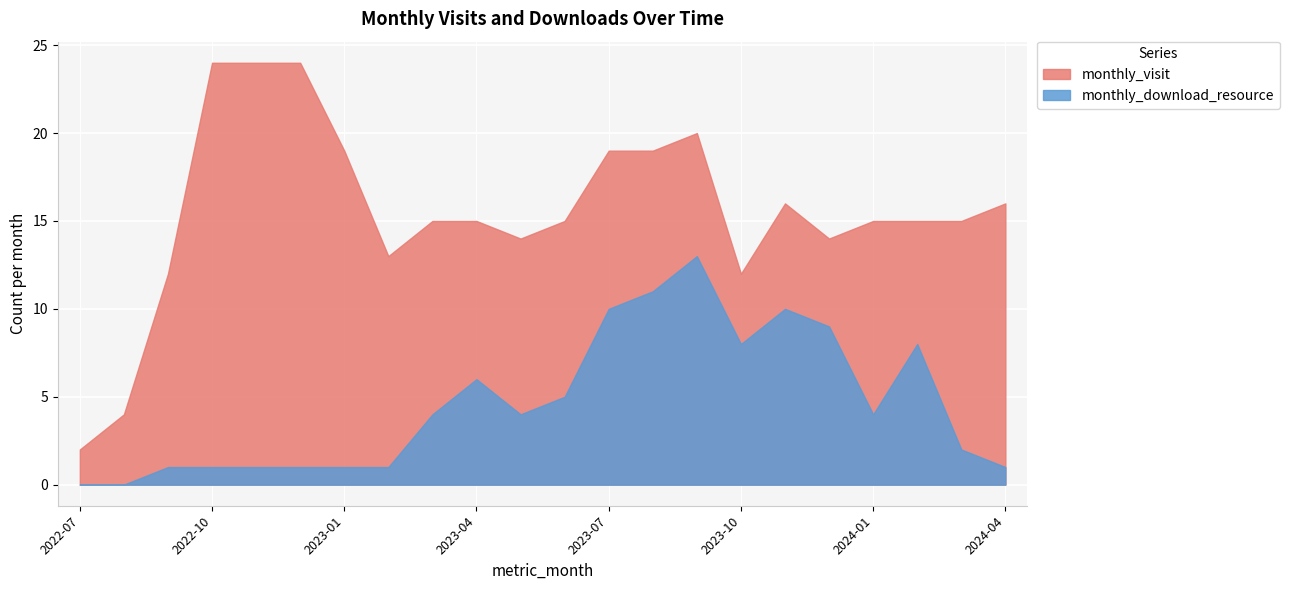

Is the value of monthly_visit at 2022-10 greater than the value of monthly_download_resource at 2023-05?

Yes